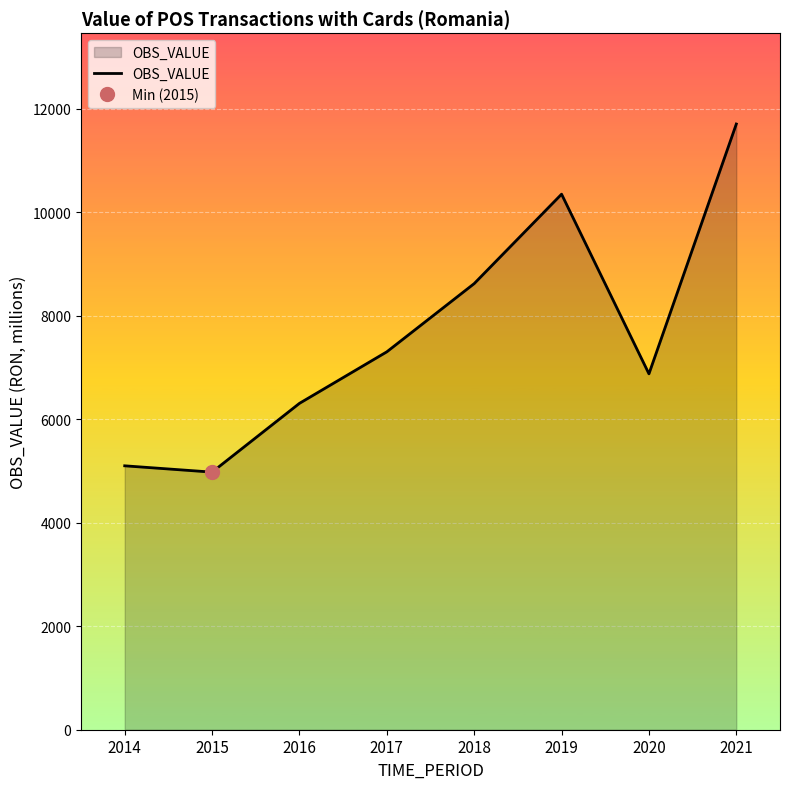

How many points are lower than both their immediate neighbors (excluding endpoints)?

2